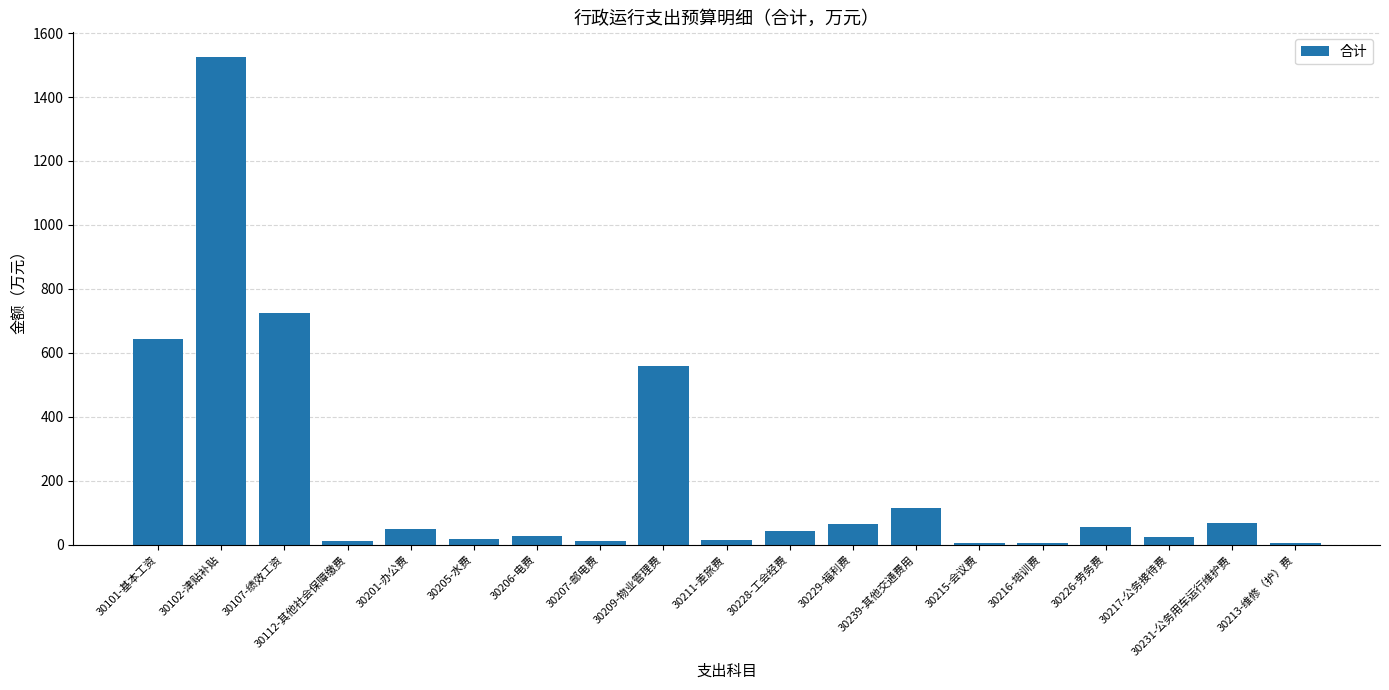

Which label corresponds to the largest value in the chart?

30102-津贴补贴